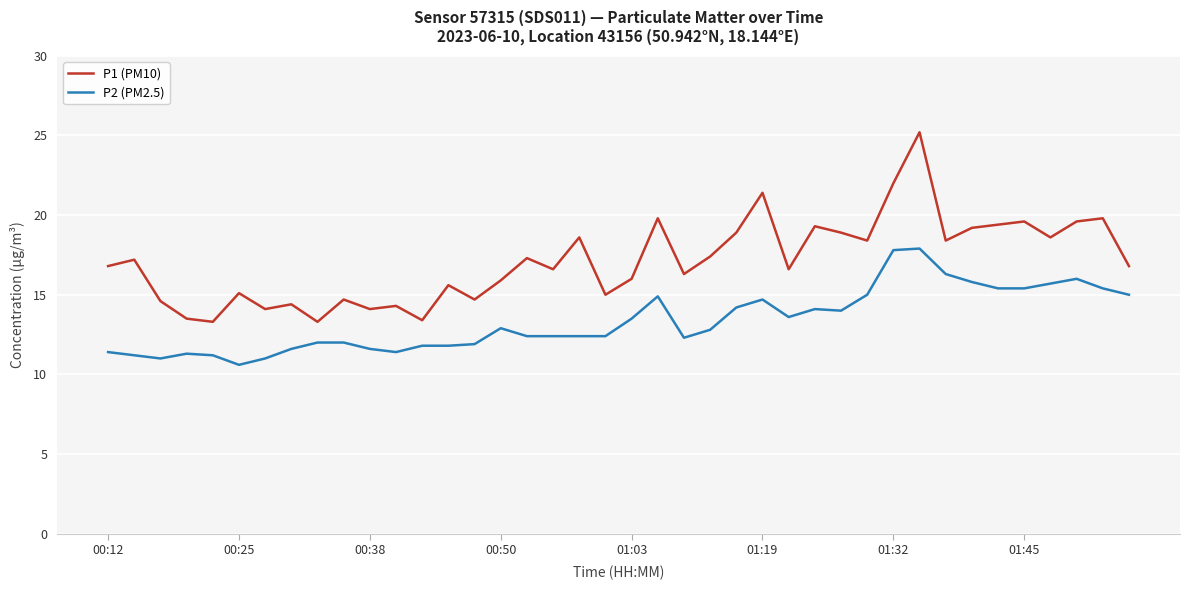

What are all the series names shown in the legend?

P1 (PM10), P2 (PM2.5)